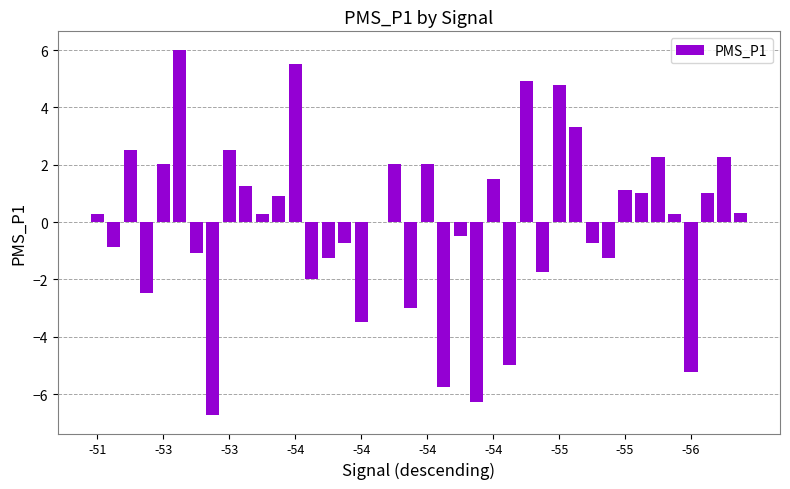

What is the maximum value shown in the chart?

6.0